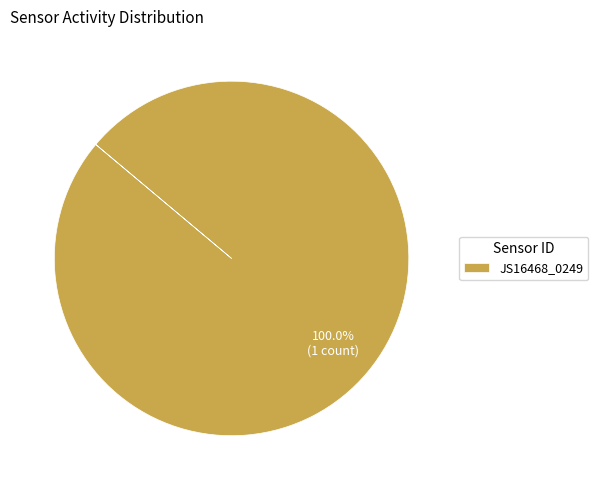

Rank the categories by value from lowest to highest.

JS16468_0249